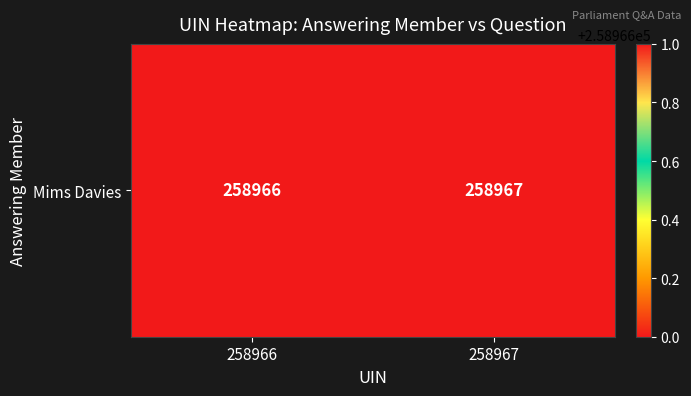

Reading right to left, transcribe all the data shown in this chart.

258967=258967	258966=258966